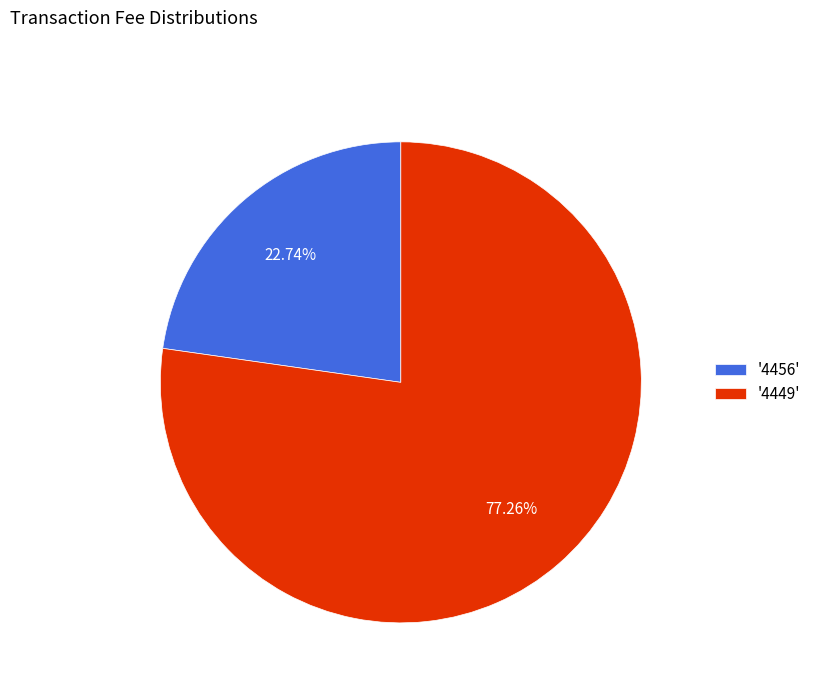

Rank the categories by value from lowest to highest.

'4456', '4449'